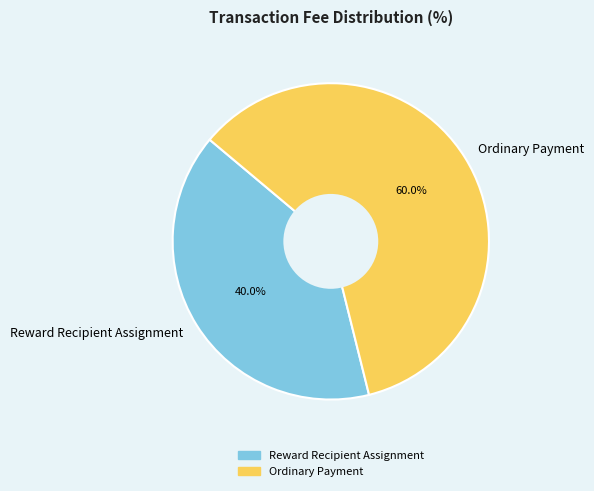

Which category has the smallest portion of the pie?

Reward Recipient Assignment